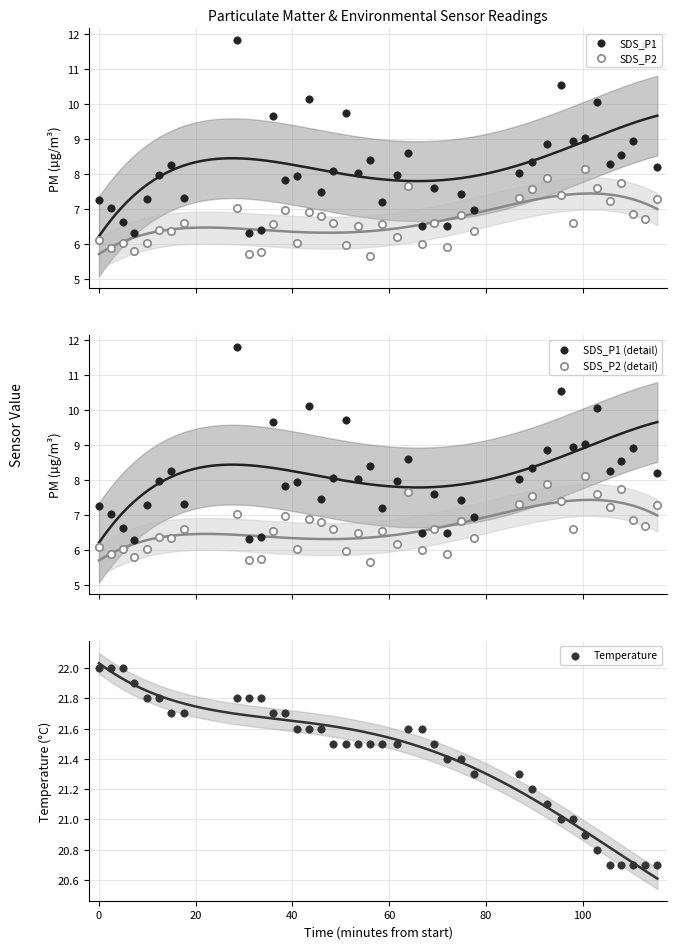

Which series has the largest total across all categories?

Temperature